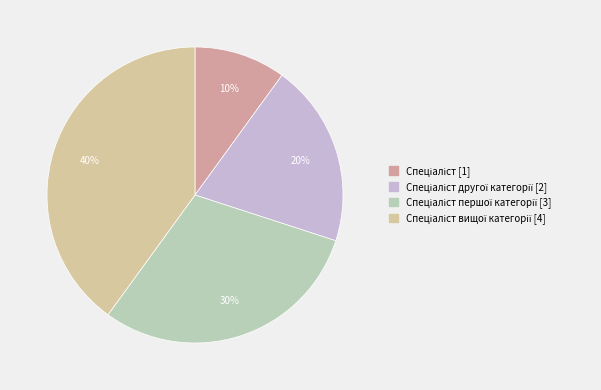

To the nearest percent, what is the difference between the largest and smallest slice percentages?

30%